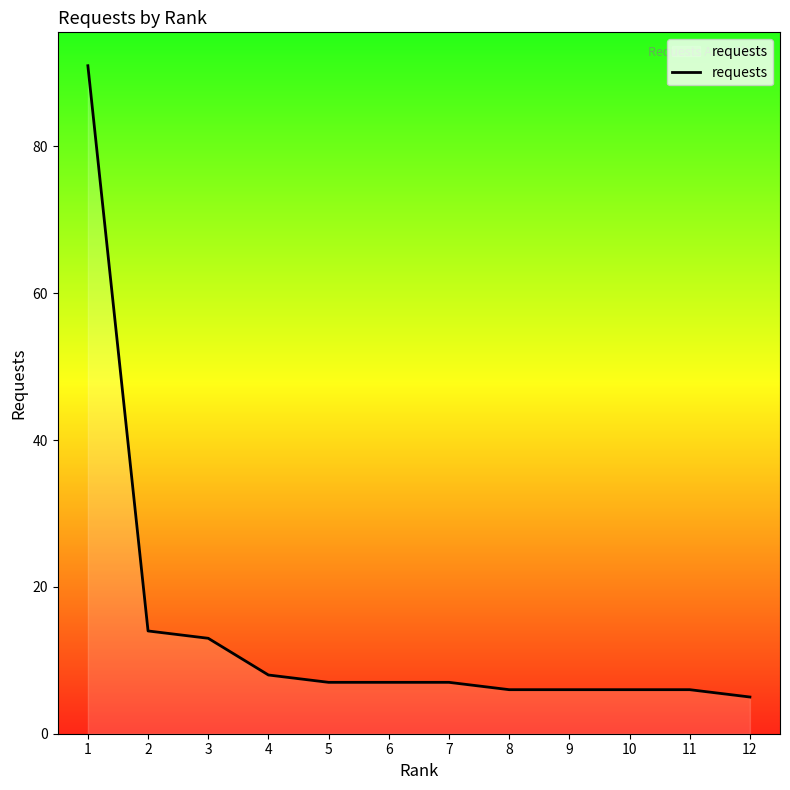

Reading left to right, list all the values displayed in this chart.

1=91	2=14	3=13	4=8	5=7	6=7	7=7	8=6	9=6	10=6	11=6	12=5